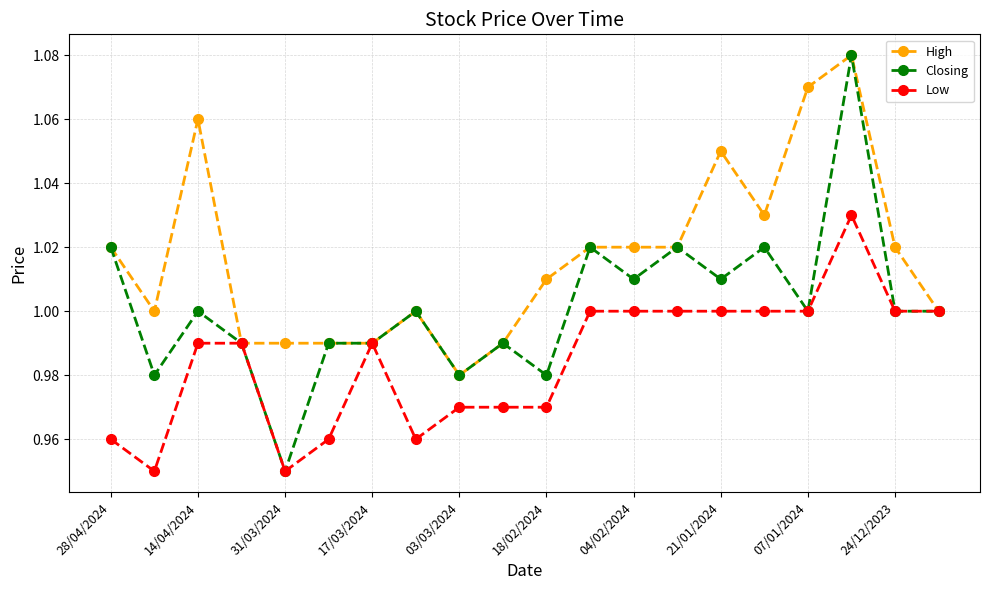

True or false: Low has more than 0 points higher than both neighbors.

True